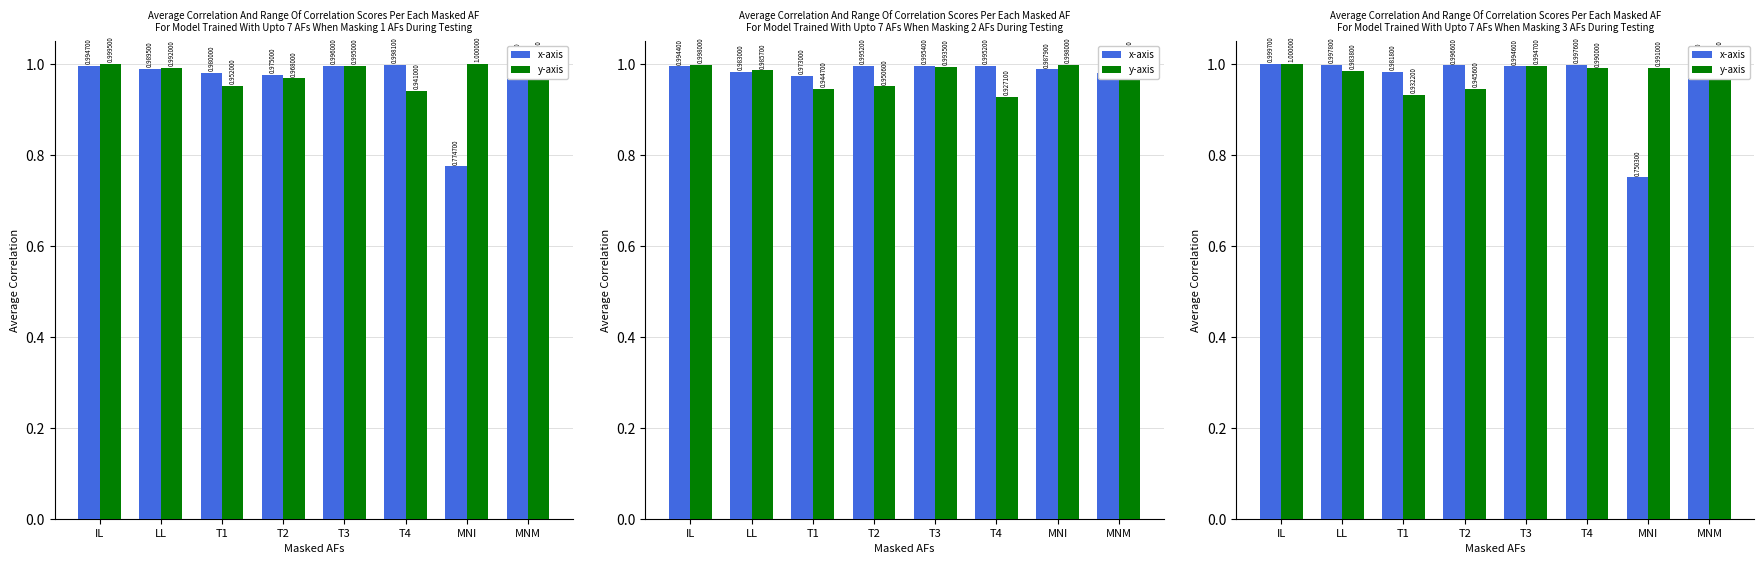

What is the sum of the x-axis values at T4 and T1?

2.0